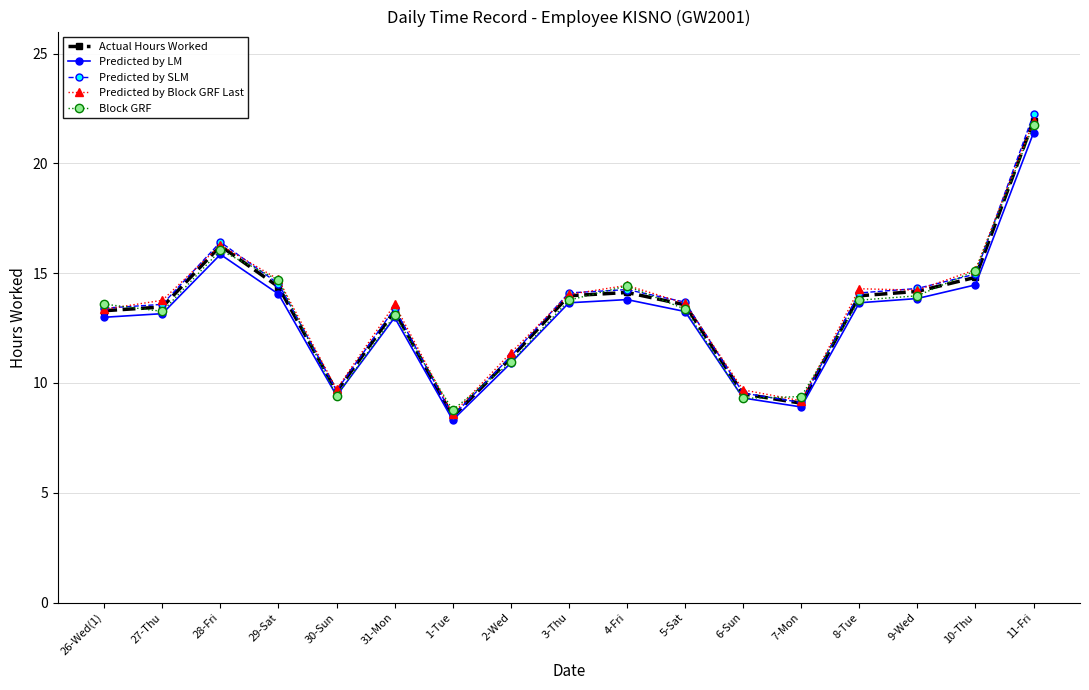

True or false: Predicted by Block GRF Last has more than 2 interior local peaks.

True